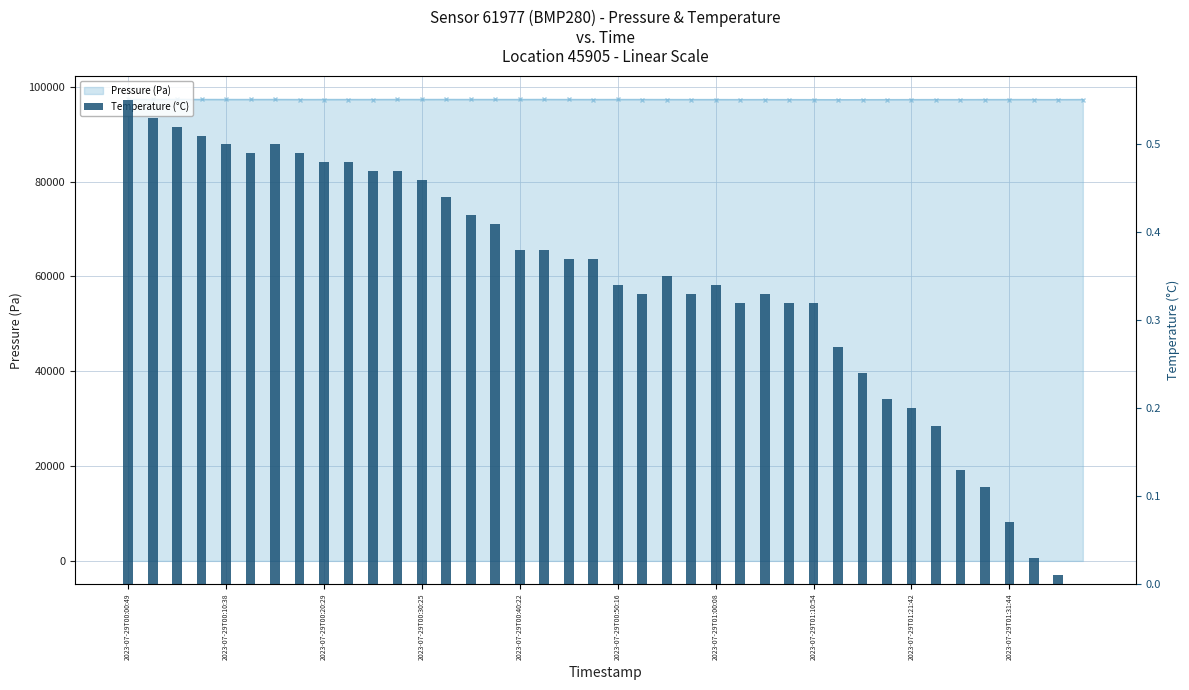

What is the difference between the highest and lowest values at 2023-07-29T00:20:29?

97331.4